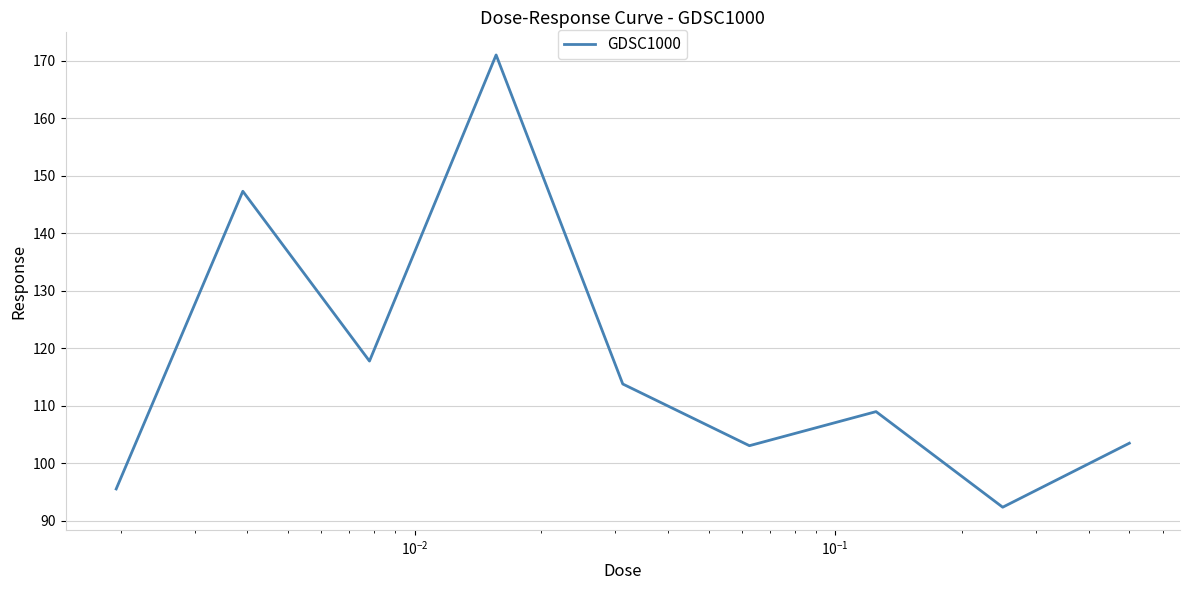

What is the minimum value shown in the chart?

92.4